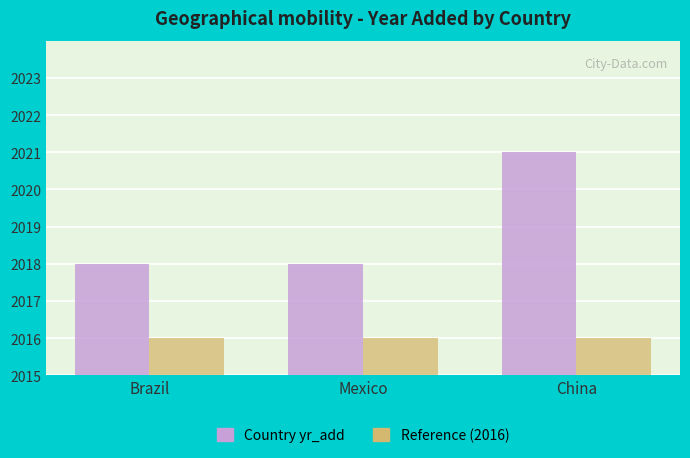

At which category is the sum across all series the highest?

China